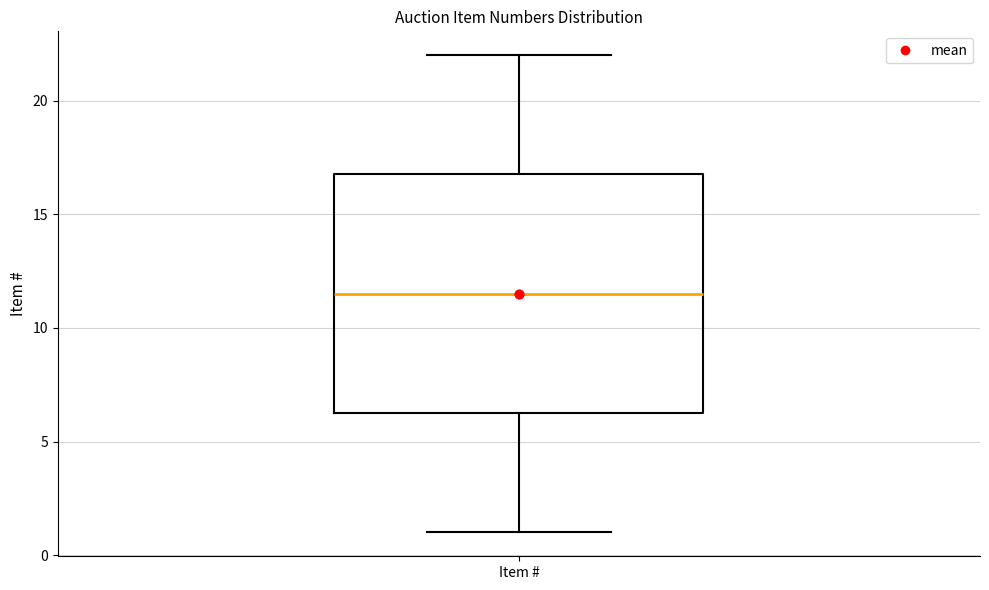

Transcribe this box plot: give where the median line is, the range the box spans, and where the two whiskers end, as read against the y-axis. The values are not printed on the chart, so give them approximately, as read against the axis.

median 11.5, box 6.5 to 17.0, whiskers 1.0 to 22.0